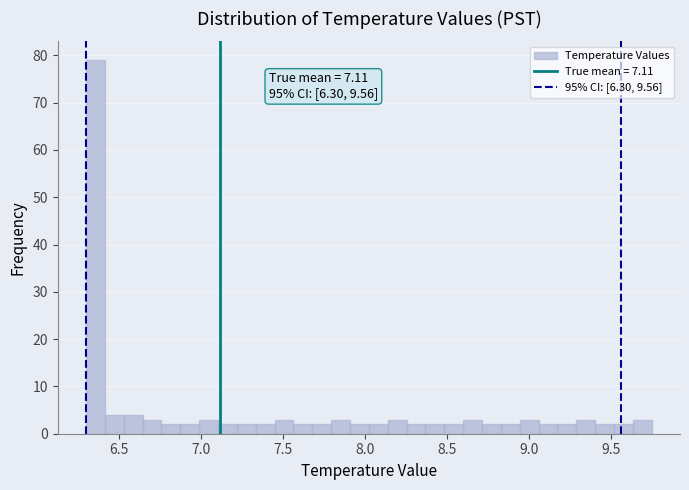

Read against the x-axis, roughly where is the centre of the tallest bar?

6.35